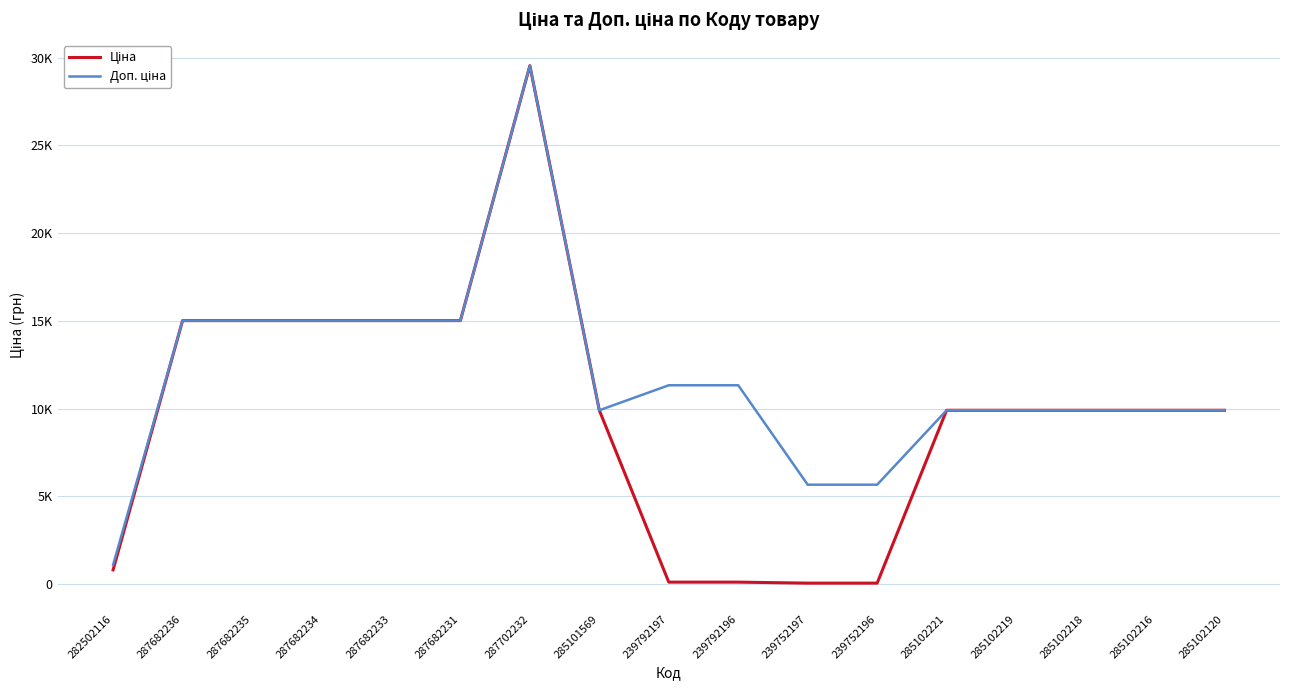

True or false: Ціна and Доп. ціна cross at least once.

False